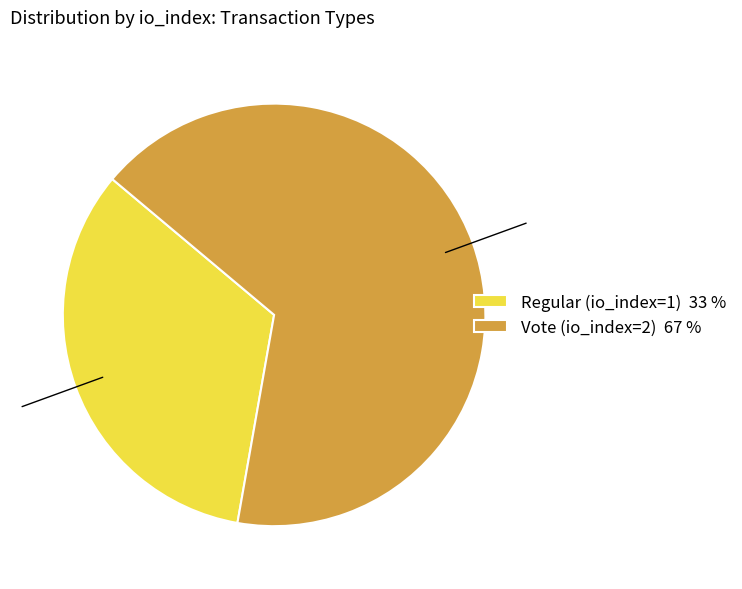

Count the number of slices in the pie.

2